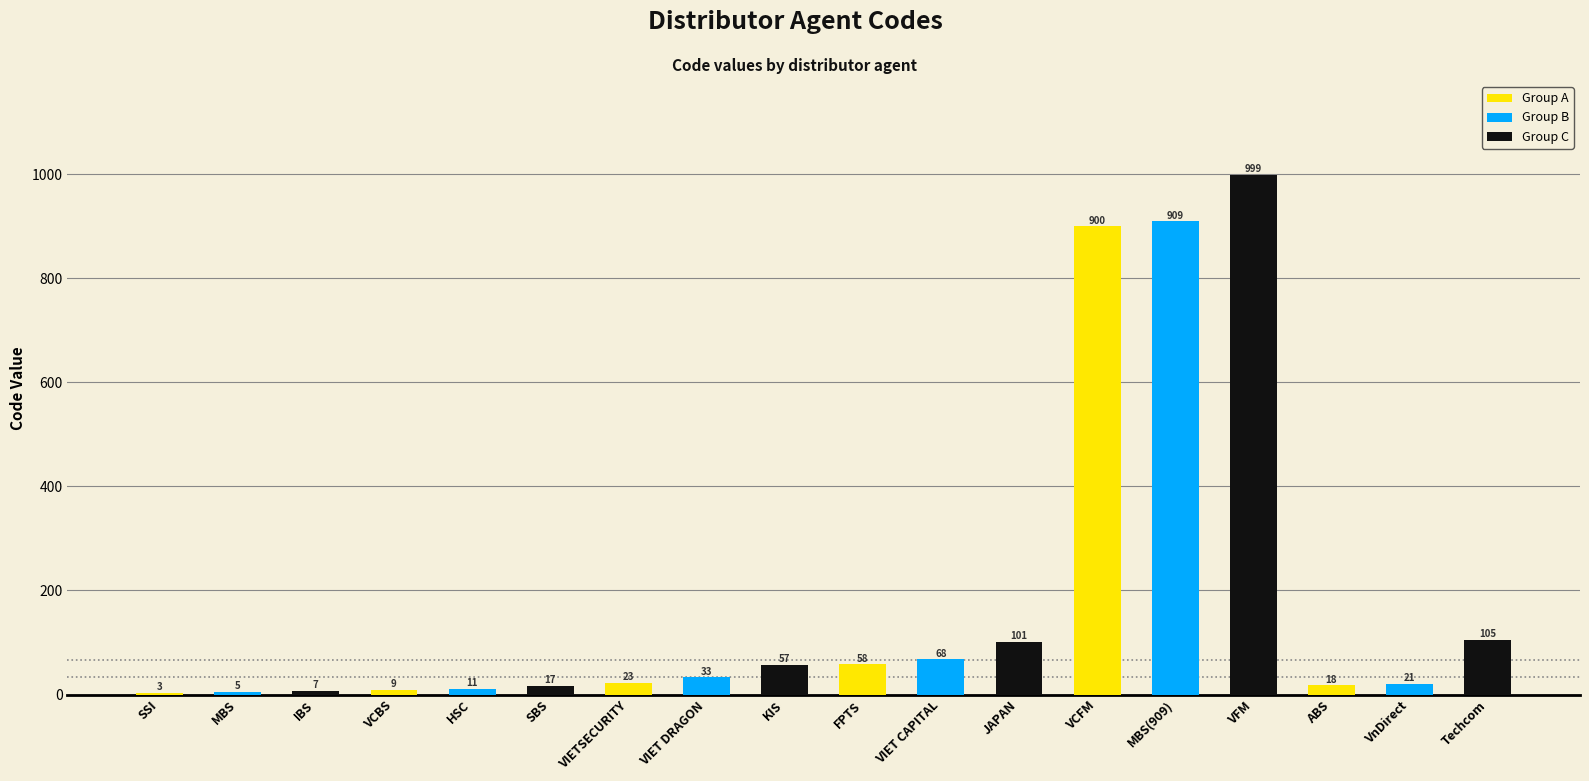

Are the bars horizontal?

No